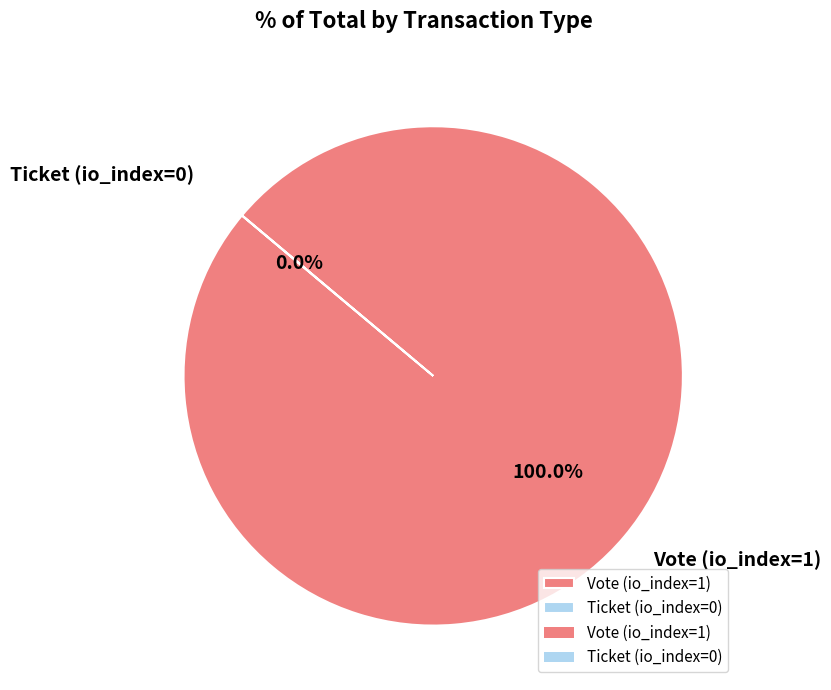

Does Vote (io_index=1) account for over 50% of the chart?

Yes